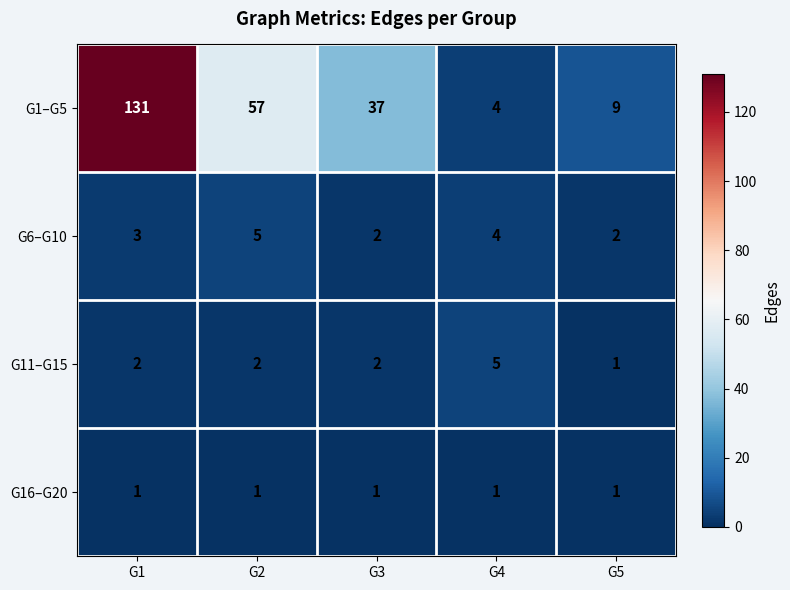

At which category is the sum across all series the highest?

G1